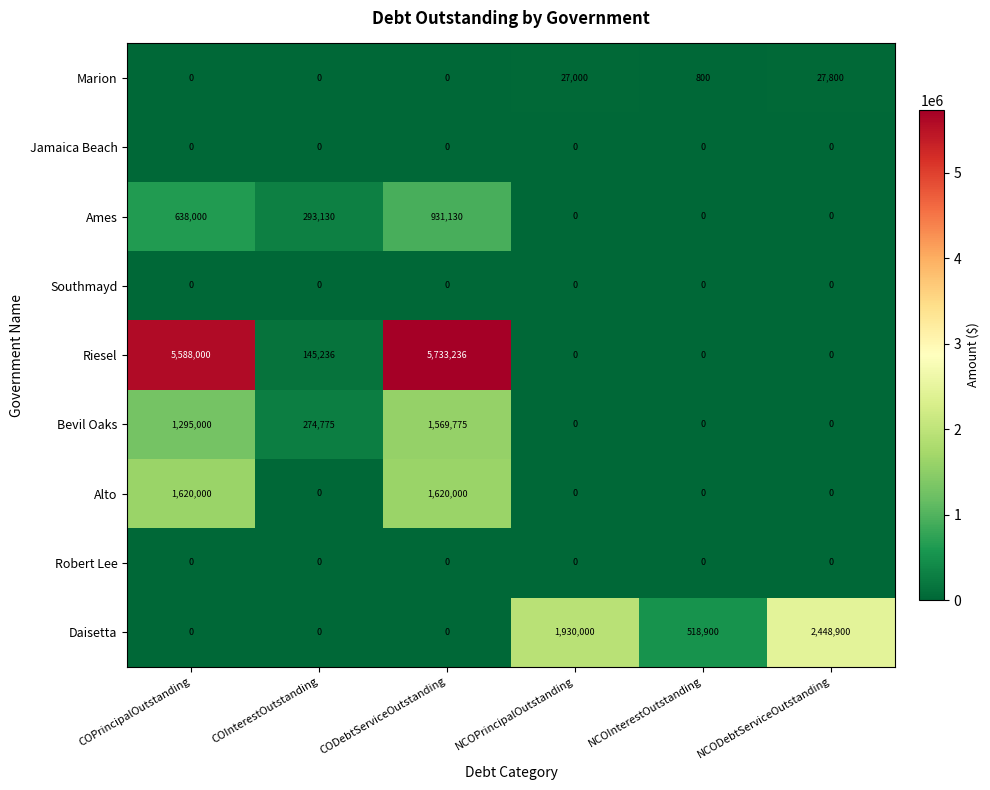

The Daisetta series shows 2943910 at NCOPrincipalOutstanding. True or false?

False